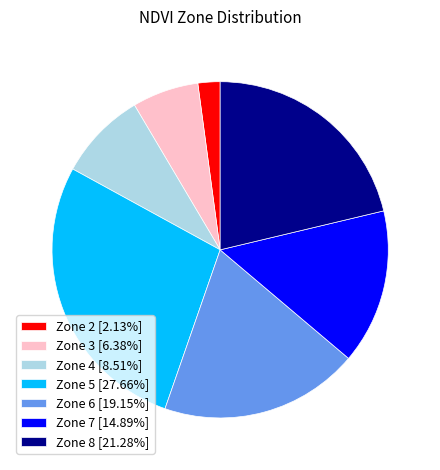

Approximately how many times larger is the value at Zone 6 [19.15%] compared to Zone 5 [27.66%]?

0.7